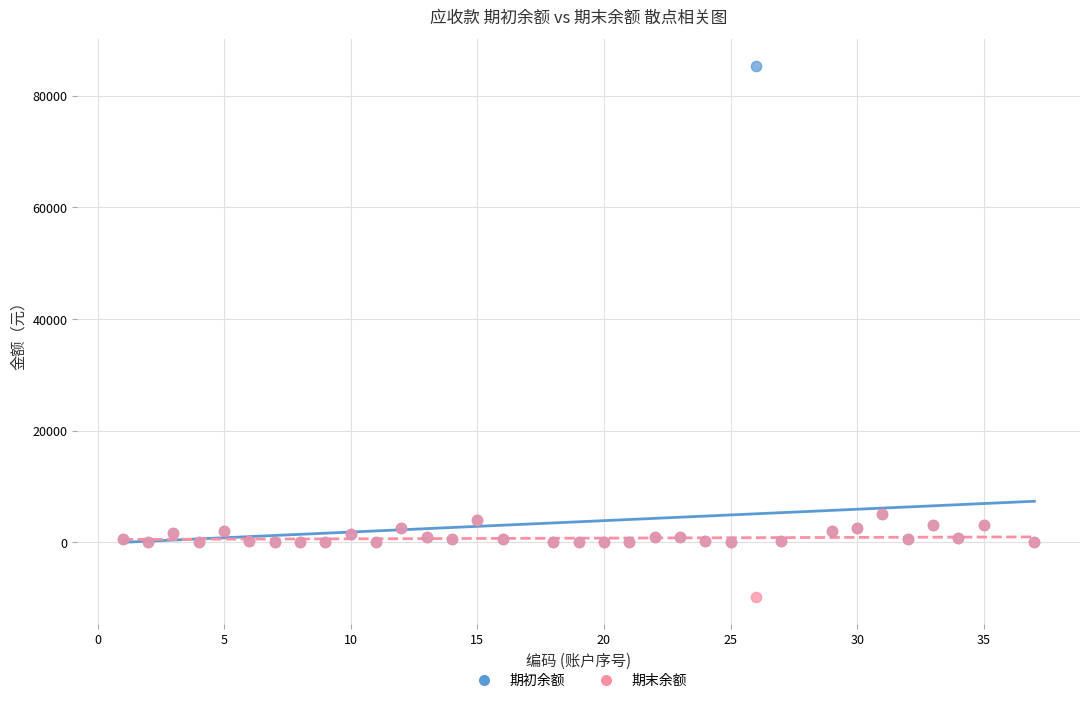

What are all the series names shown in the legend?

期初余额, 期末余额